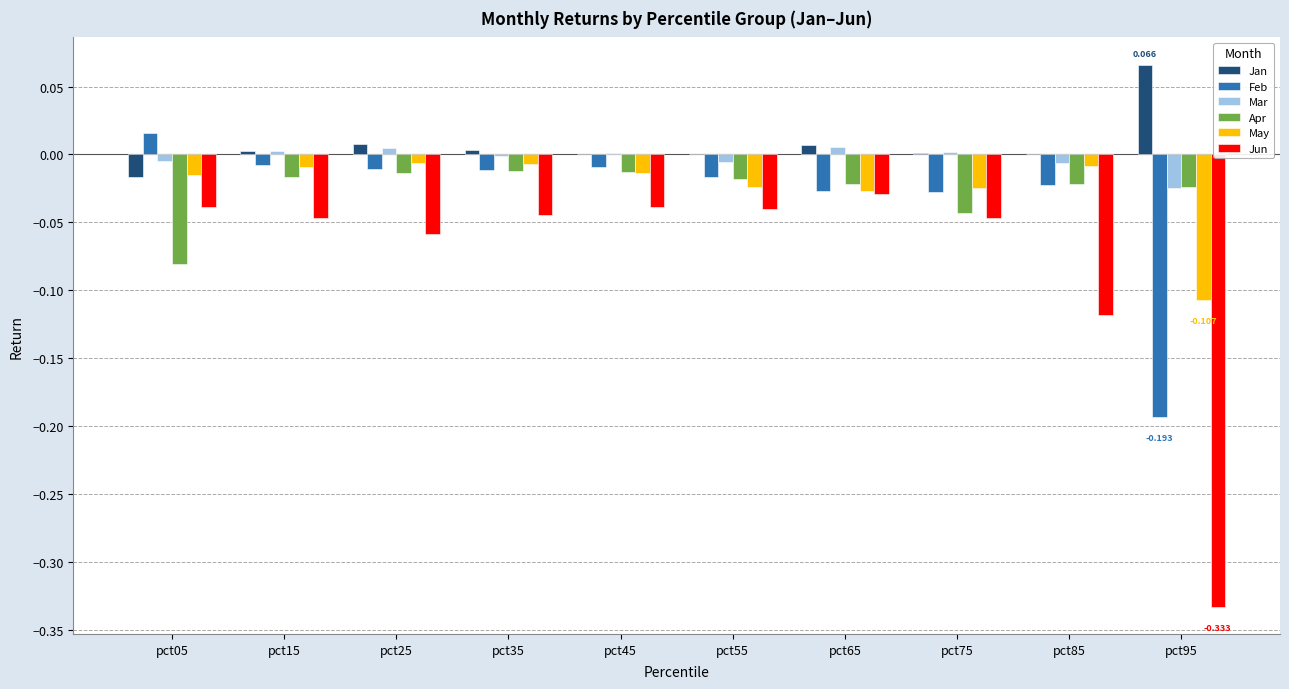

Which series changed the most between pct35 and pct95?

Jun